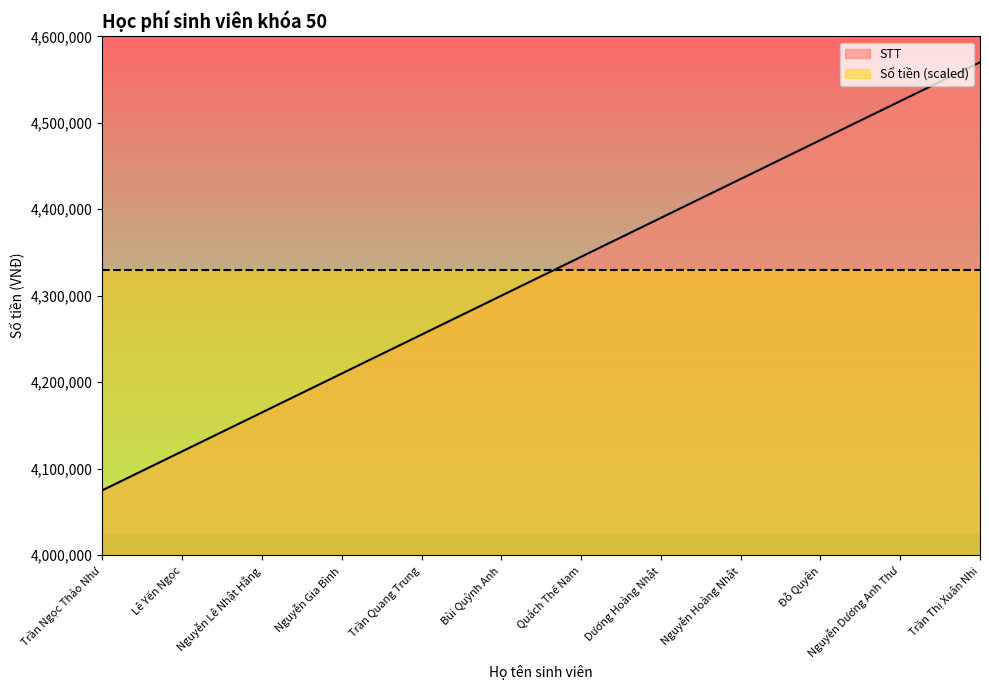

The chart shows a value of 2552925 at Nguyễn Lê Nhật Hằng. True or false?

False